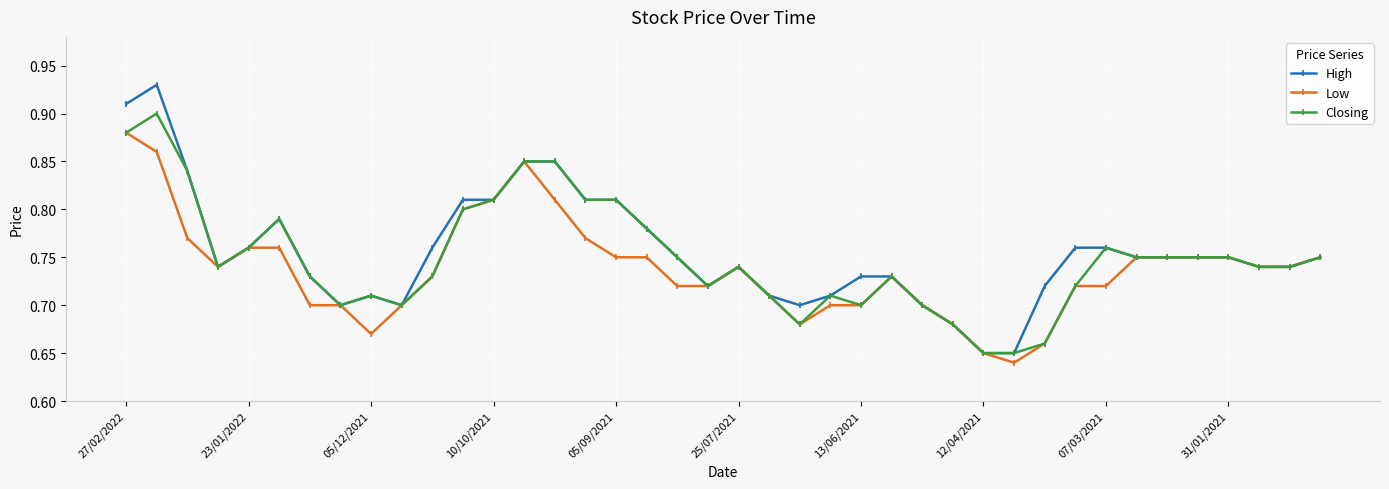

True or false: Low has more than 1 interior local peaks.

True